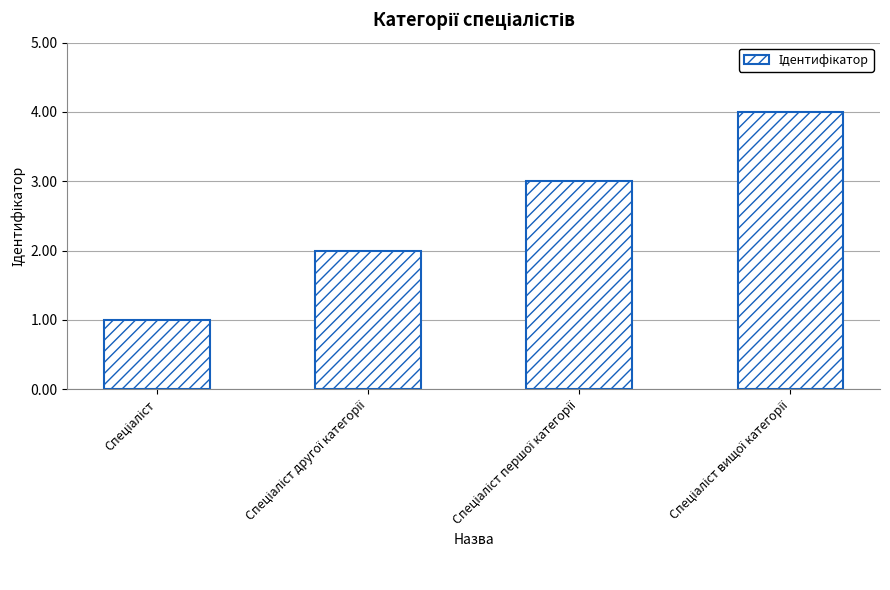

What is the maximum value shown in the chart?

4